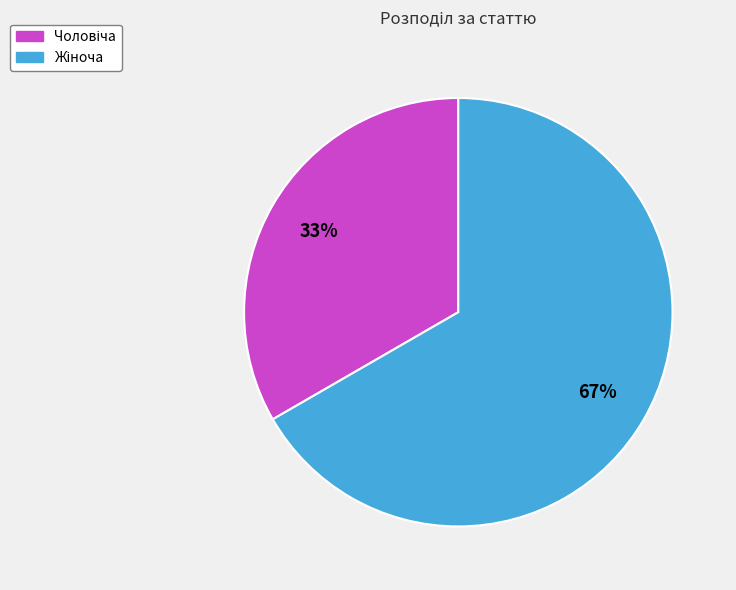

Is there a majority slice in this chart?

Yes